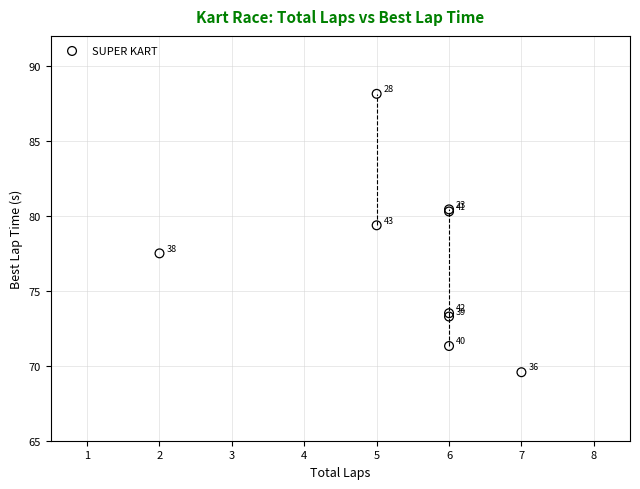

What Y value in the scatter plot is closest to 78?

77.5